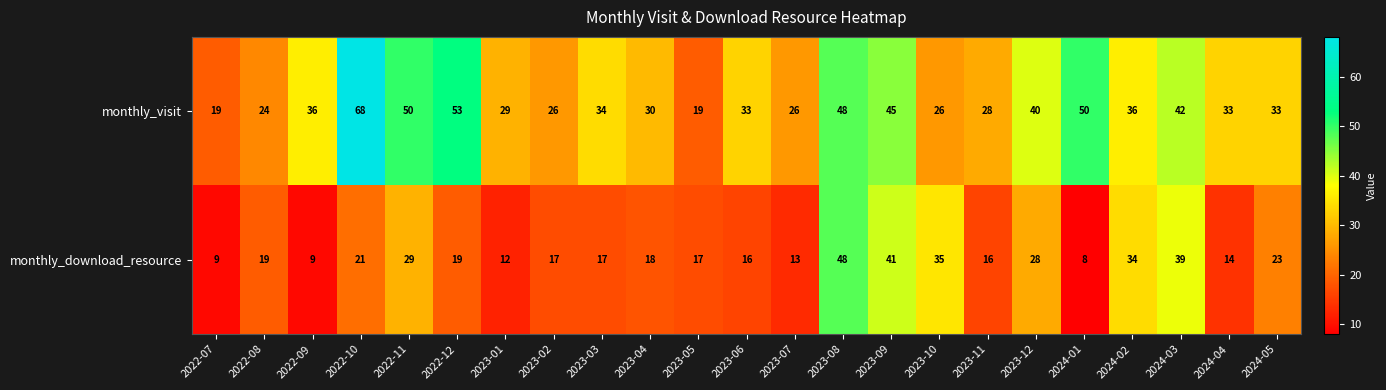

The value of monthly_download_resource at 2022-12 is 13. True or false?

False